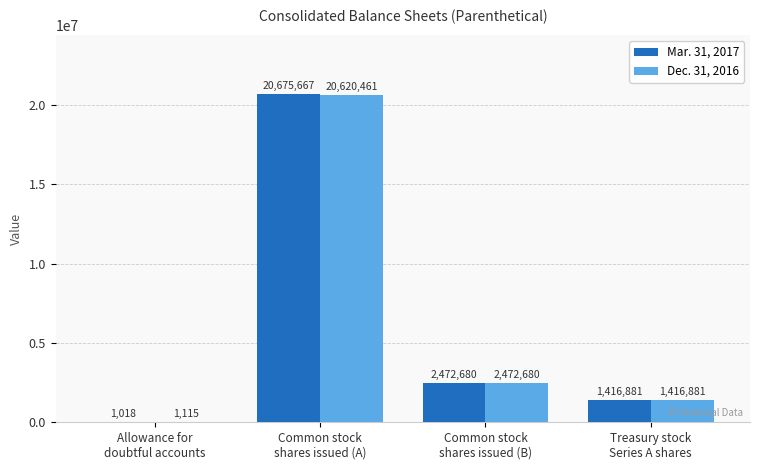

What are all the series names shown in the legend?

Mar. 31, 2017, Dec. 31, 2016